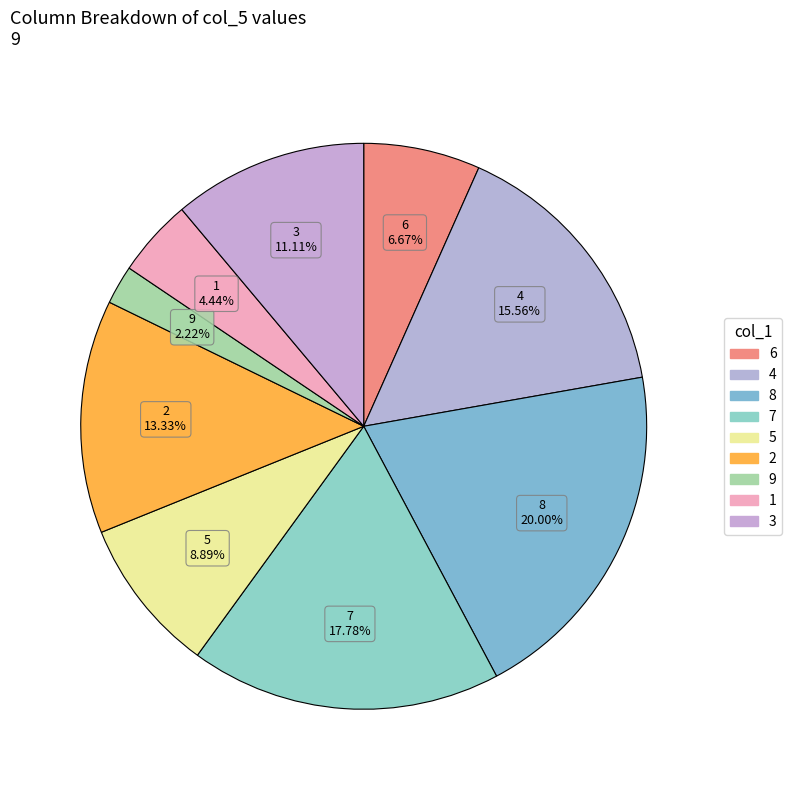

Rank the categories by value from lowest to highest.

9, 1, 6, 5, 3, 2, 4, 7, 8